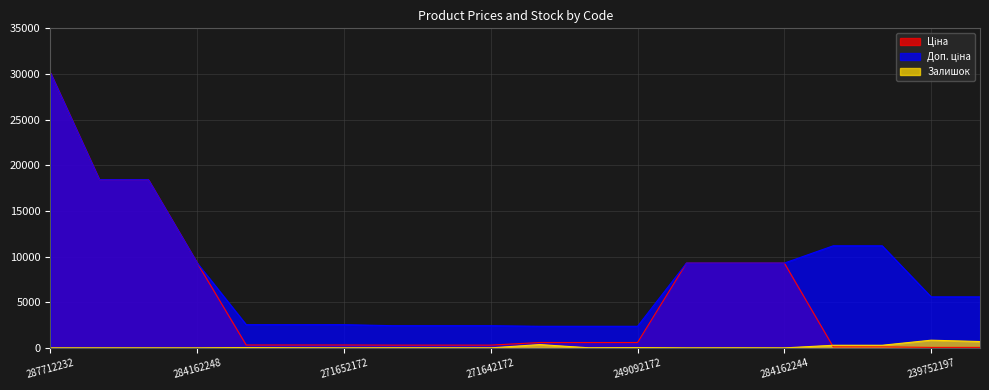

The value of Ціна at 287692231 is 26768.2. True or false?

False